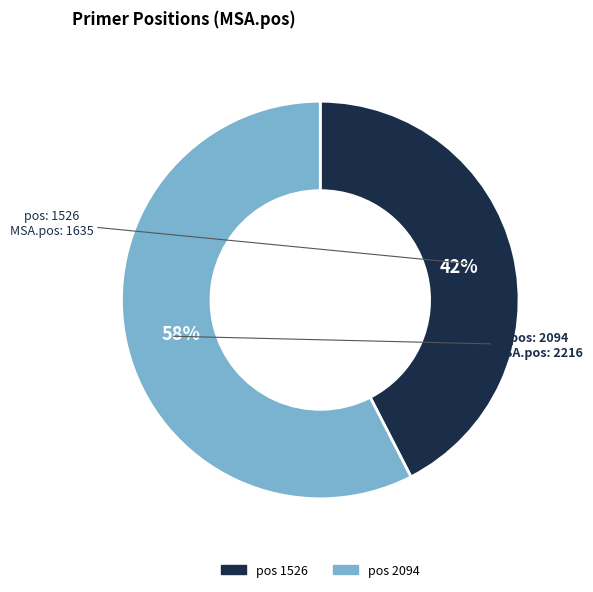

Count the number of slices in the pie.

2